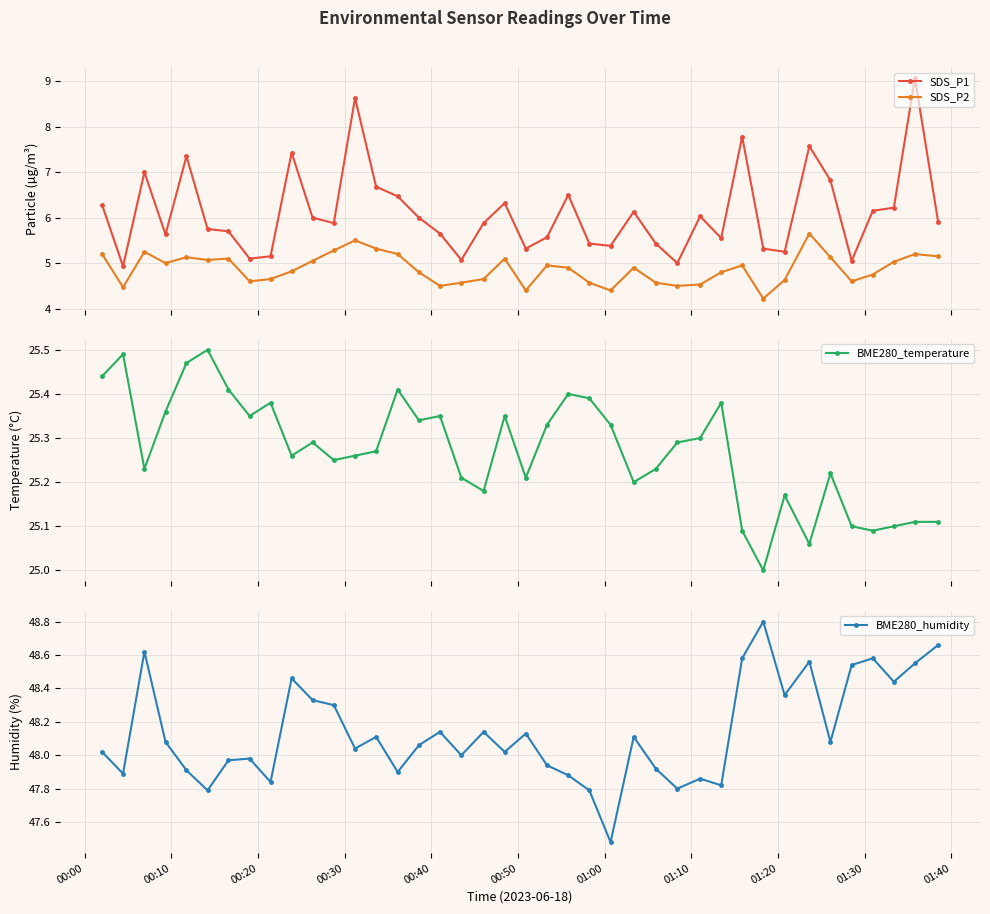

How many series are shown in this chart?

4